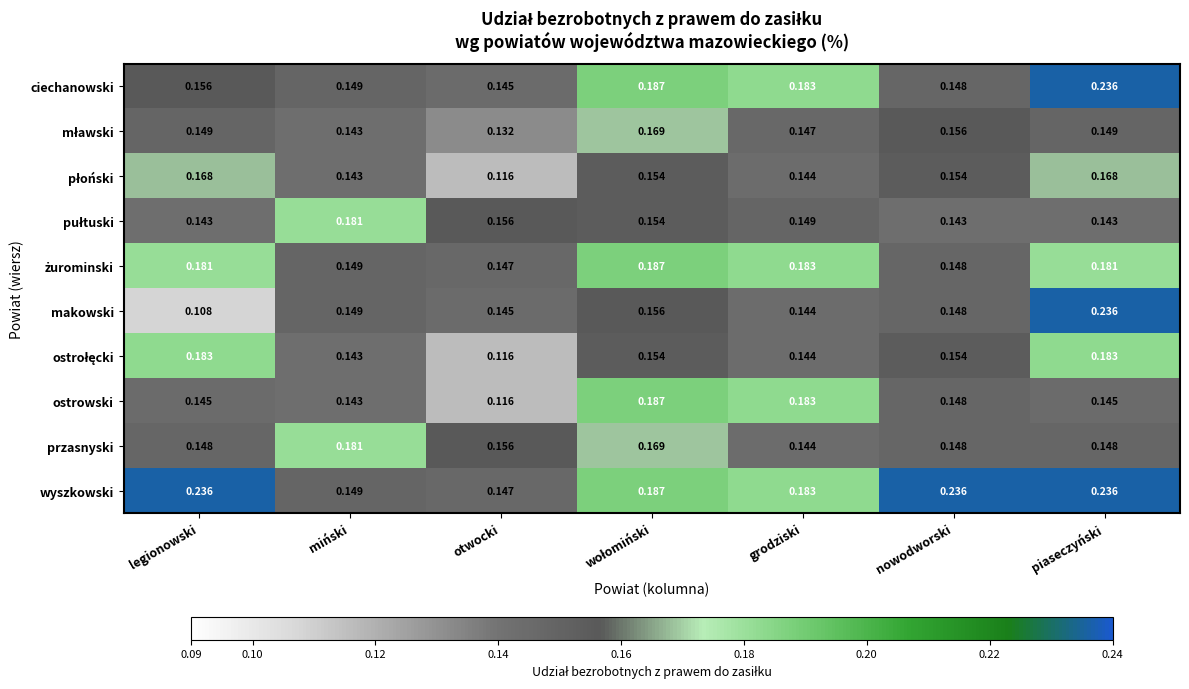

Which series has the largest range (max minus min)?

makowski